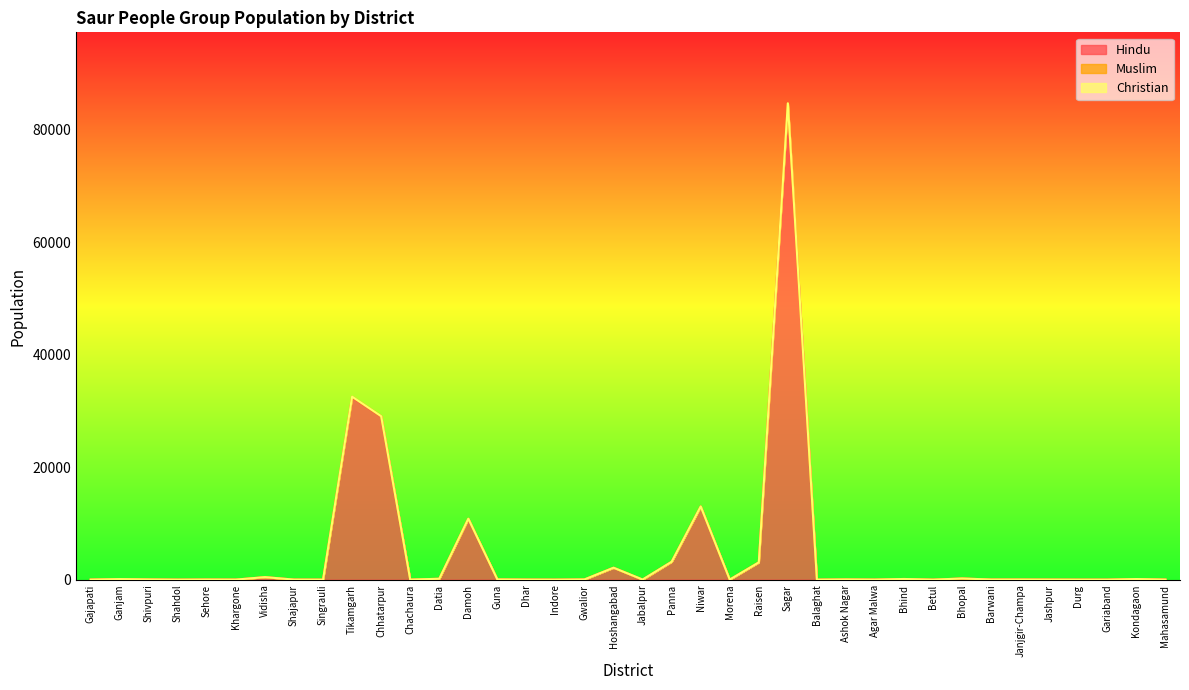

What is the label of the 11th point from the left?

Chhatarpur